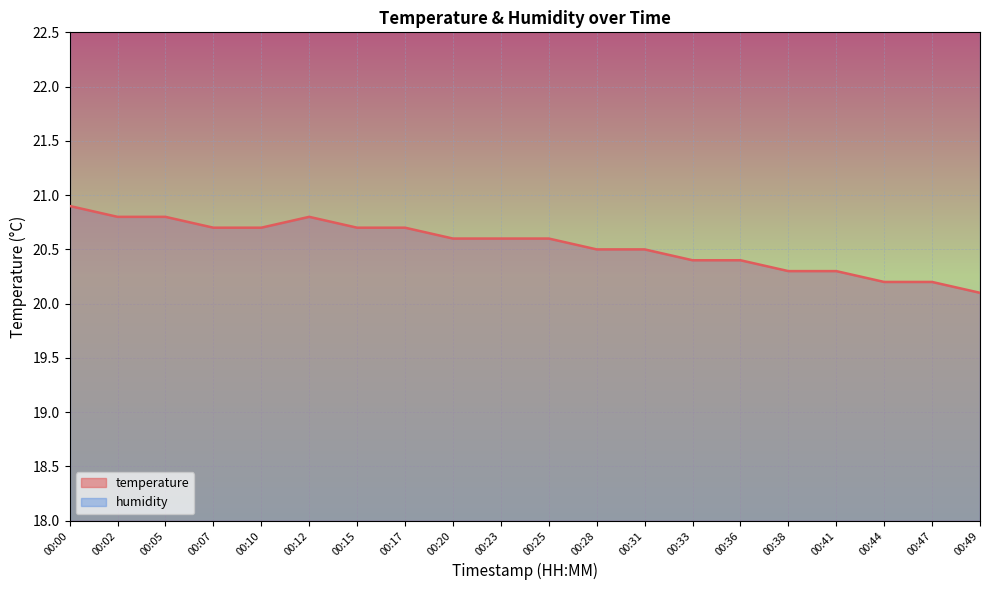

Between 00:28 and 00:10, which is larger?

00:10